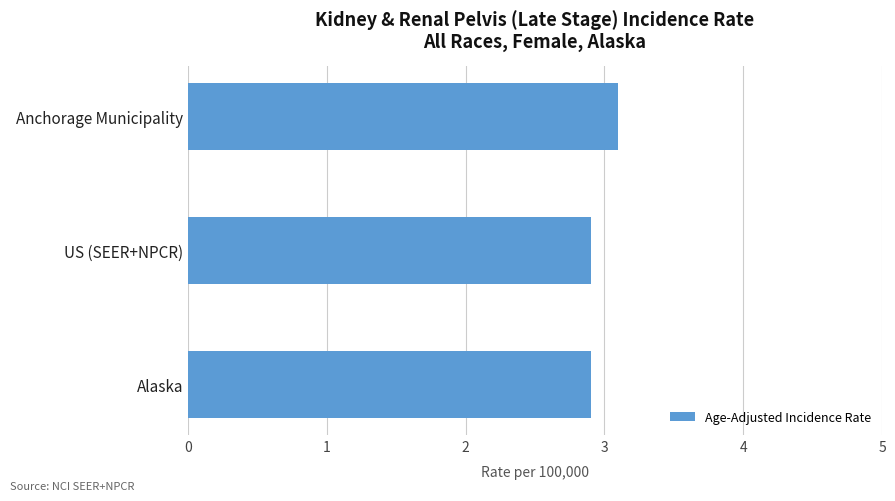

What is the sum of all values?

8.9